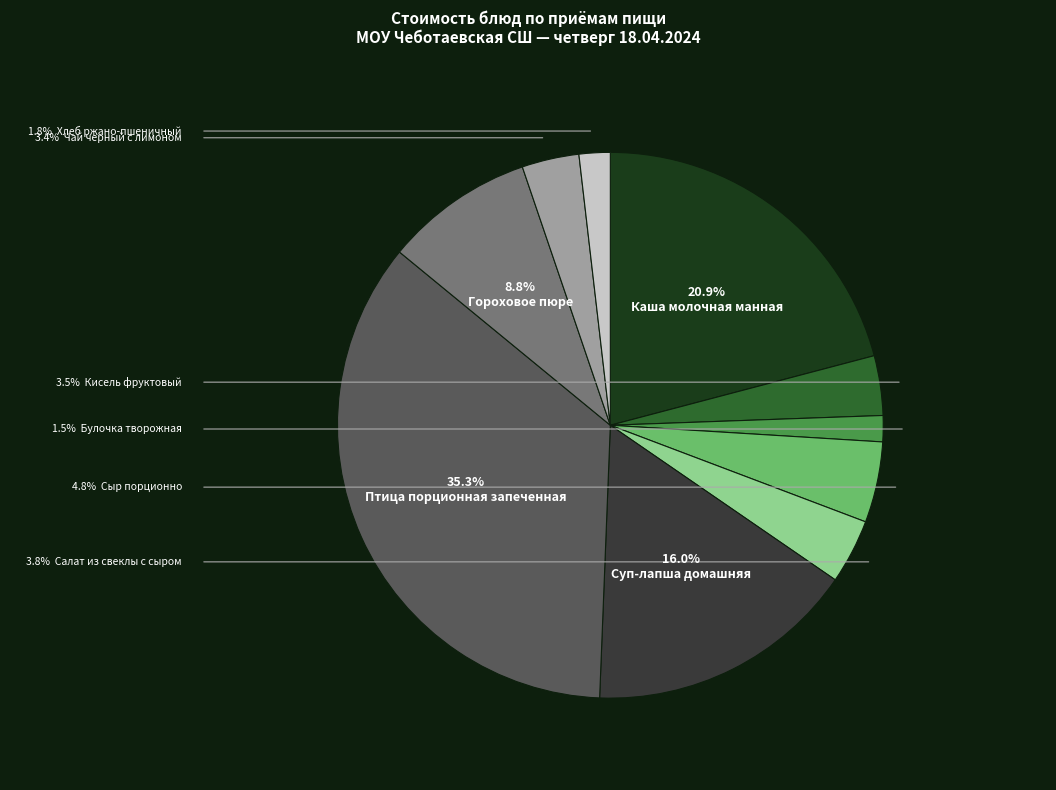

To the nearest percent, what is the average slice percentage?

10%